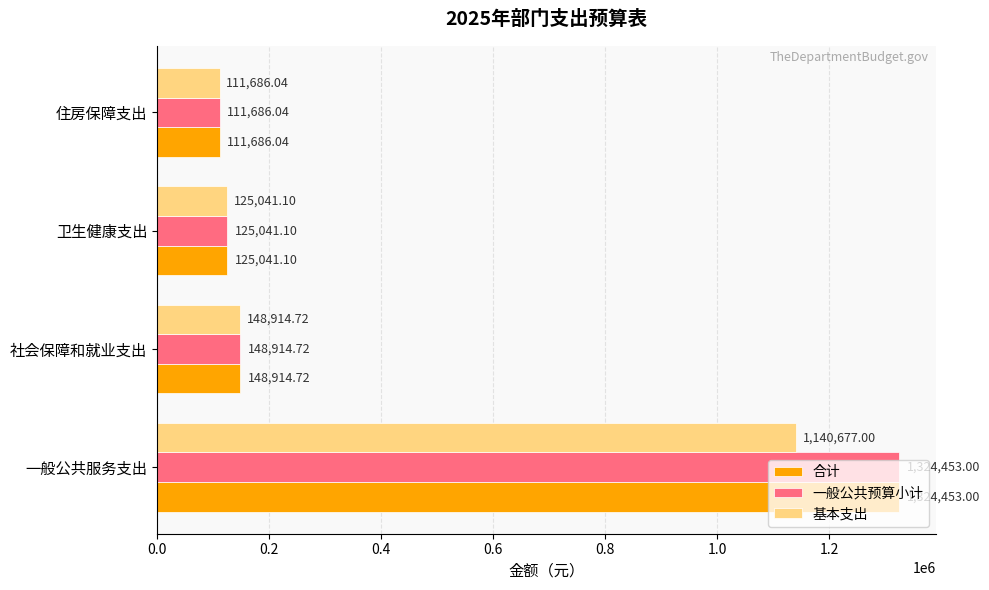

How many values in the 合计 series exceed 148914?

2